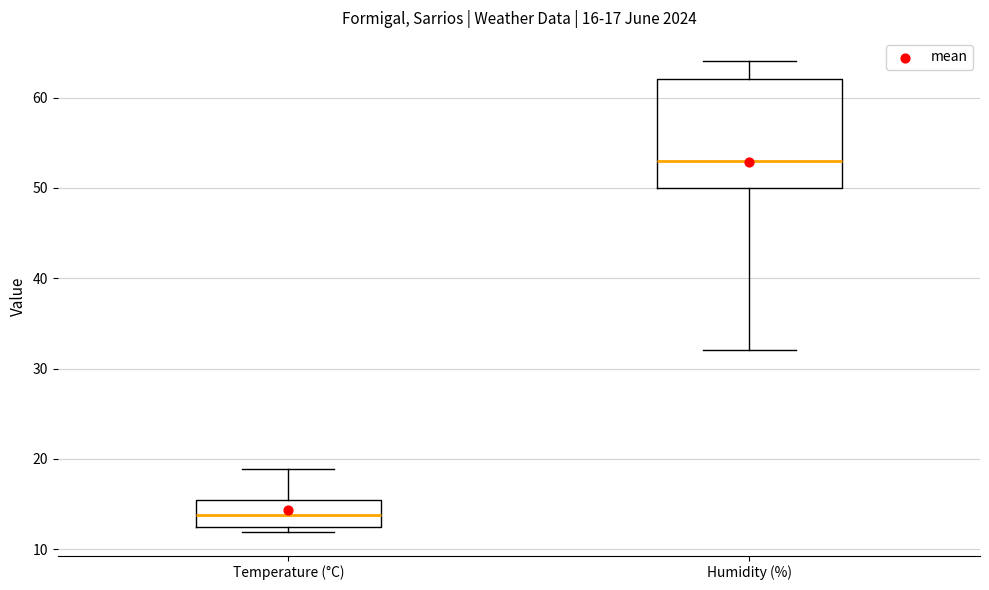

Which box has the lowest median line?

Temperature (°C)